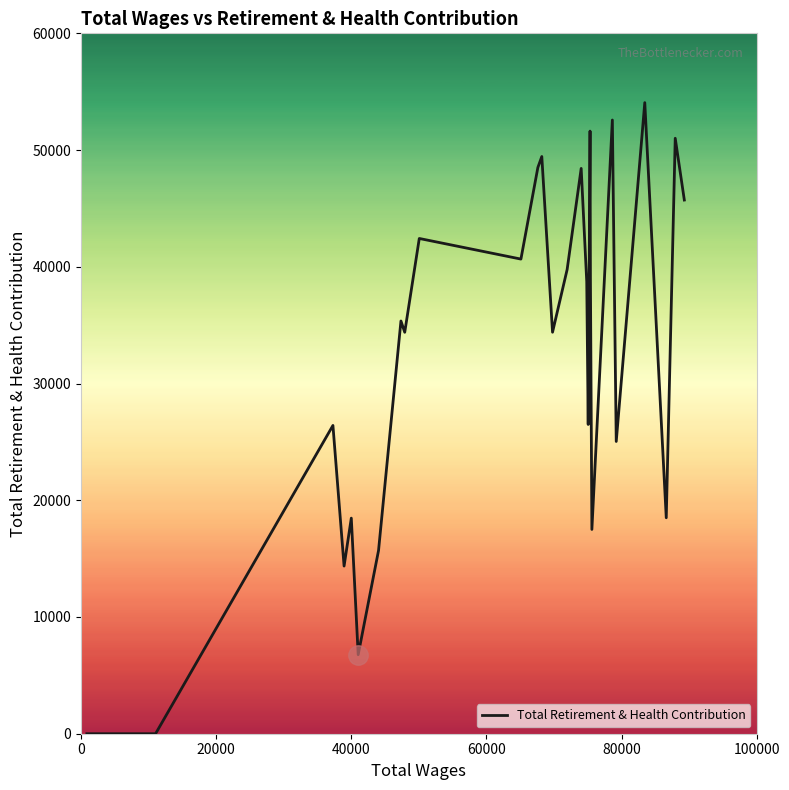

What is the maximum value shown in the chart?

54064